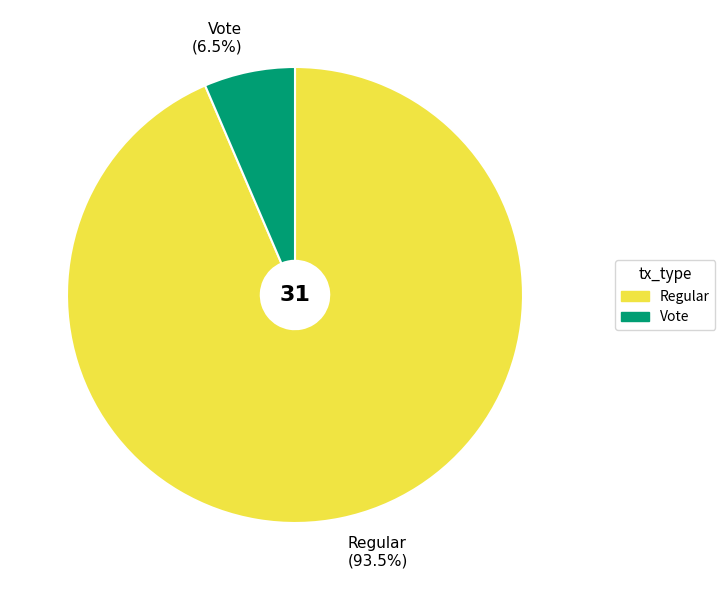

To the nearest percent, what is the difference between the Vote and Regular slice percentages?

87%